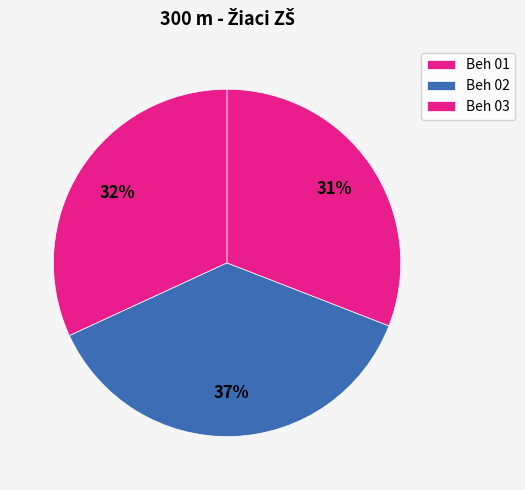

How many segments does this pie chart have?

3